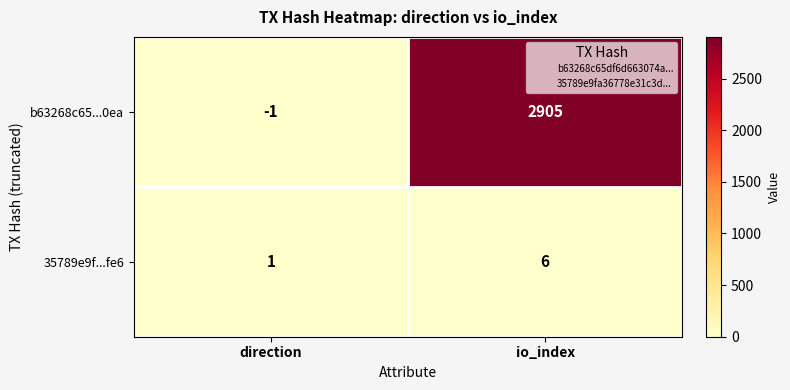

At which category is the sum across all series the highest?

io_index